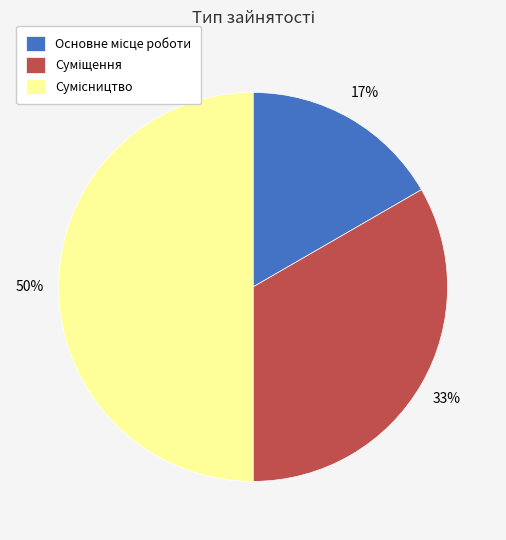

To the nearest percent, what is the difference between the largest and smallest slice percentages?

33%